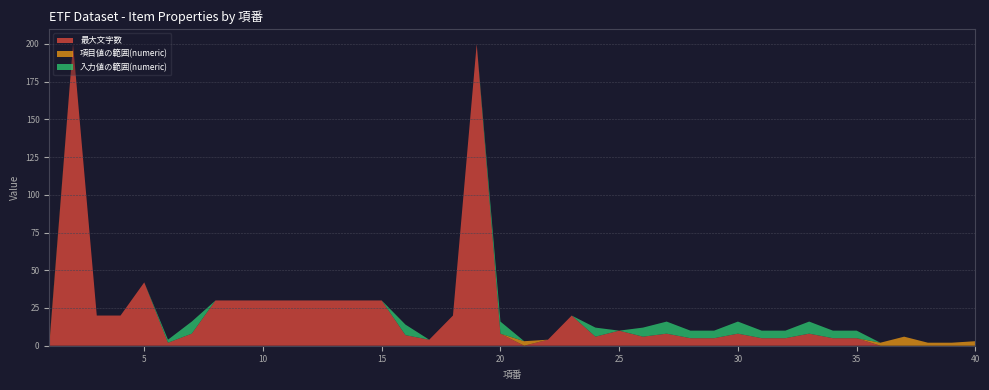

Reading left to right, what are all the values shown in this chart?

最大文字数: 1=0	2=200	3=20	4=20	5=42	6=2	7=8	8=30	9=30	10=30	11=30	12=30	13=30	14=30	15=30	16=7	17=4	18=20	19=200	20=8	21=0	22=4	23=20	24=6	25=10	26=6	27=8	28=5	29=5	30=8	31=5	32=5	33=8	34=5	35=5	36=0	37=0	38=0	39=0	40=0
項目値の範囲(numeric): 1=1	2=0	3=0	4=0	5=0	6=0	7=0	8=0	9=0	10=0	11=0	12=0	13=0	14=0	15=0	16=0	17=0	18=0	19=0	20=0	21=3	22=0	23=0	24=0	25=0	26=0	27=0	28=0	29=0	30=0	31=0	32=0	33=0	34=0	35=0	36=2	37=6	38=2	39=2	40=3
入力値の範囲(numeric): 1=0	2=0	3=0	4=0	5=0	6=2	7=8	8=0	9=0	10=0	11=0	12=0	13=0	14=0	15=0	16=7	17=0	18=0	19=0	20=8	21=0	22=0	23=0	24=6	25=0	26=6	27=8	28=5	29=5	30=8	31=5	32=5	33=8	34=5	35=5	36=0	37=0	38=0	39=0	40=0